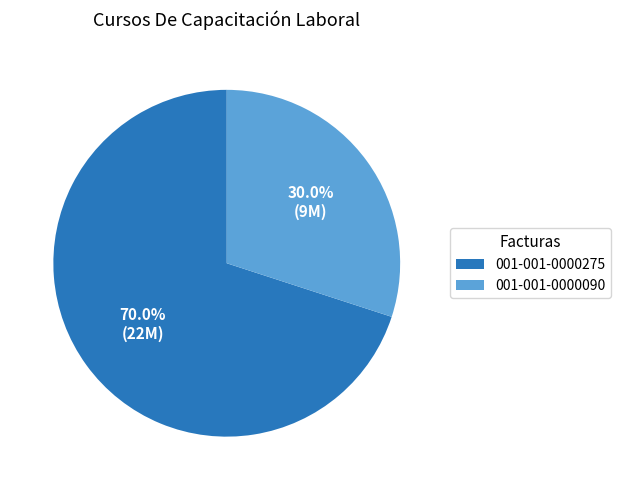

Approximately how many times larger is the value at 001-001-0000090 compared to 001-001-0000275?

0.4